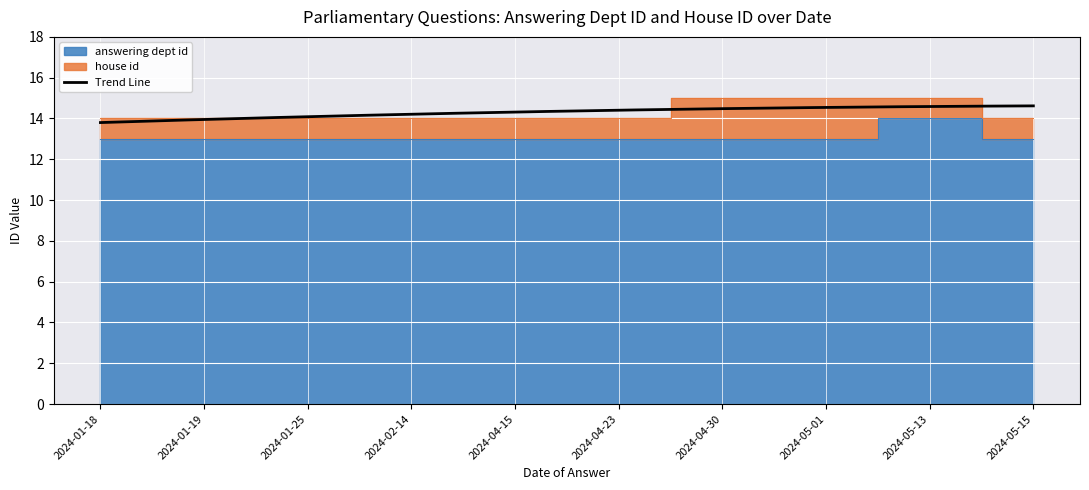

What is the sum of all values?

131